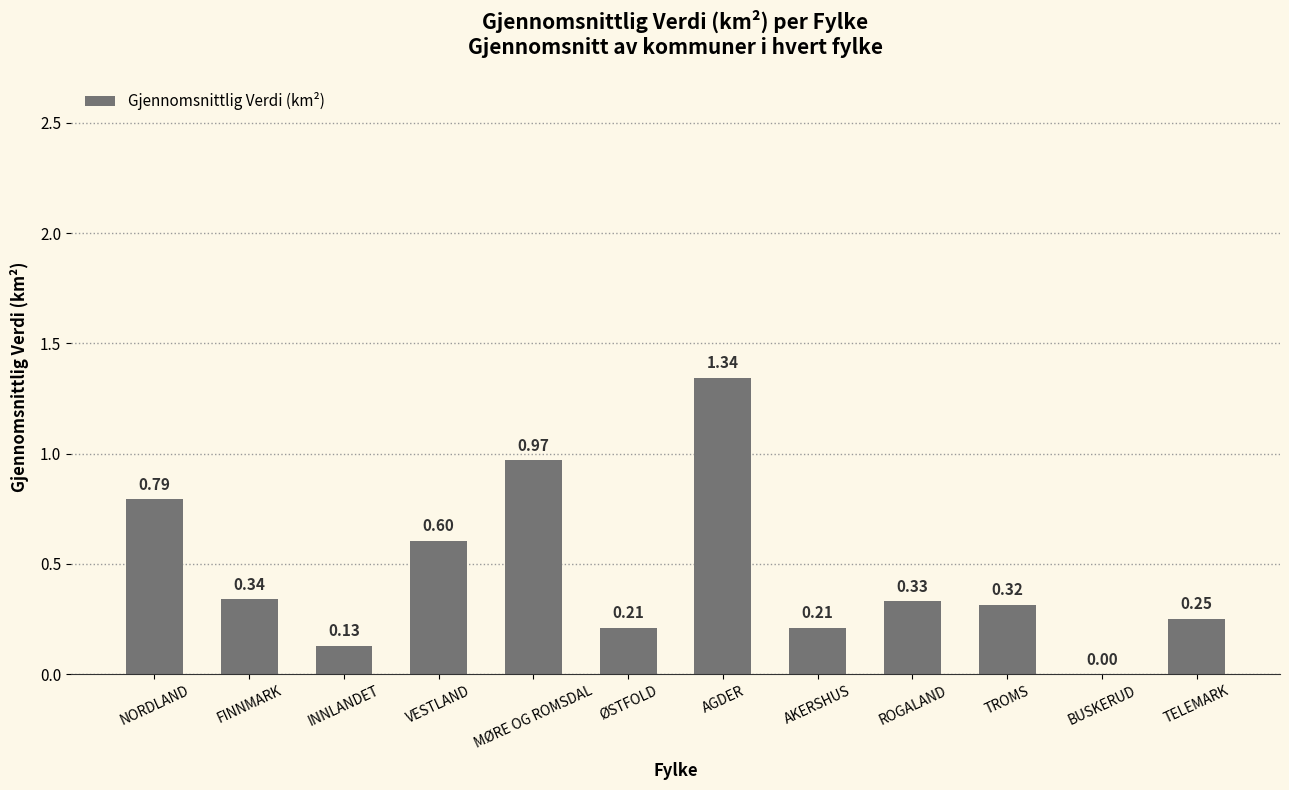

Where is the data nearest to the value 0?

BUSKERUD